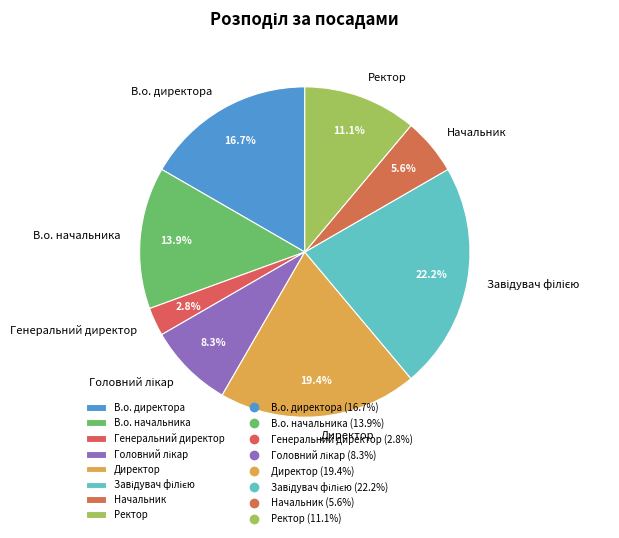

Is there a majority slice in this chart?

No